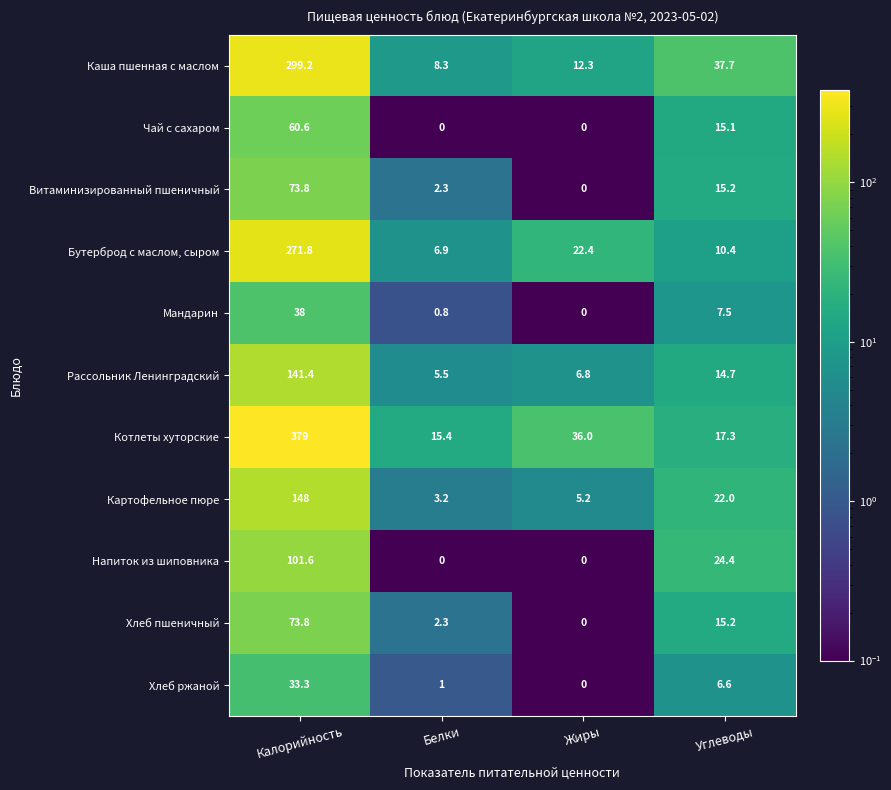

At which category is the sum across all series the highest?

Калорийность